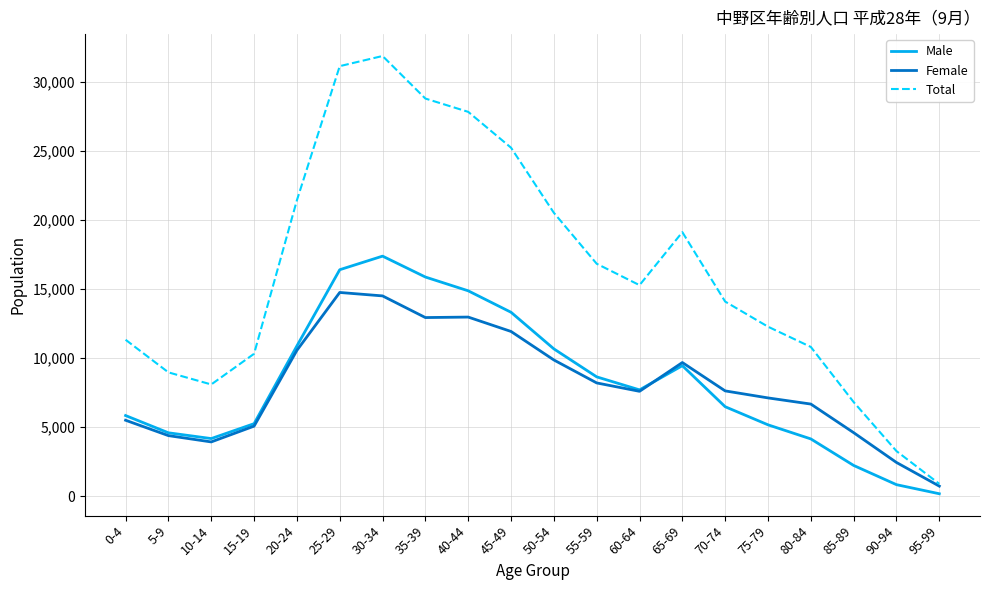

At which category does the chart reach its peak across all series?

30-34